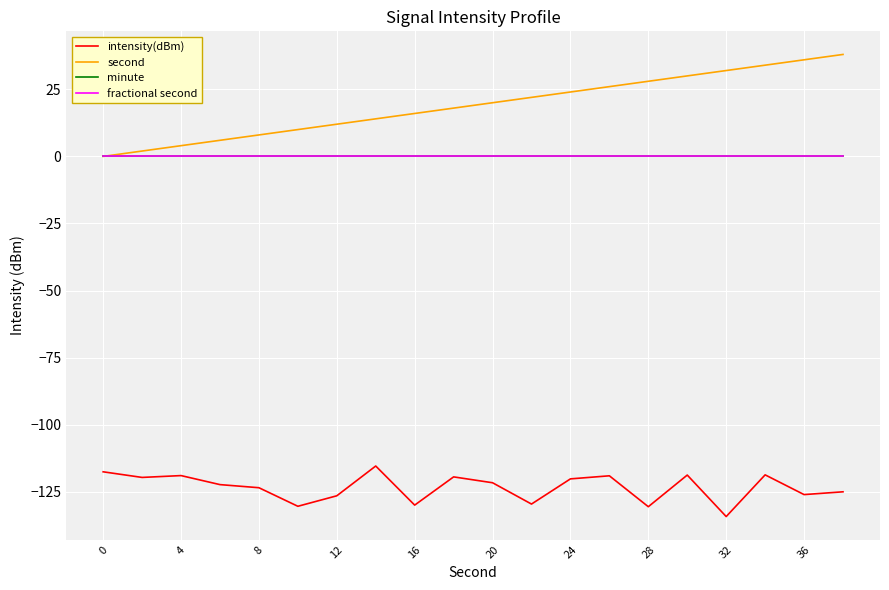

Does the chart display data point markers on the line(s)?

No